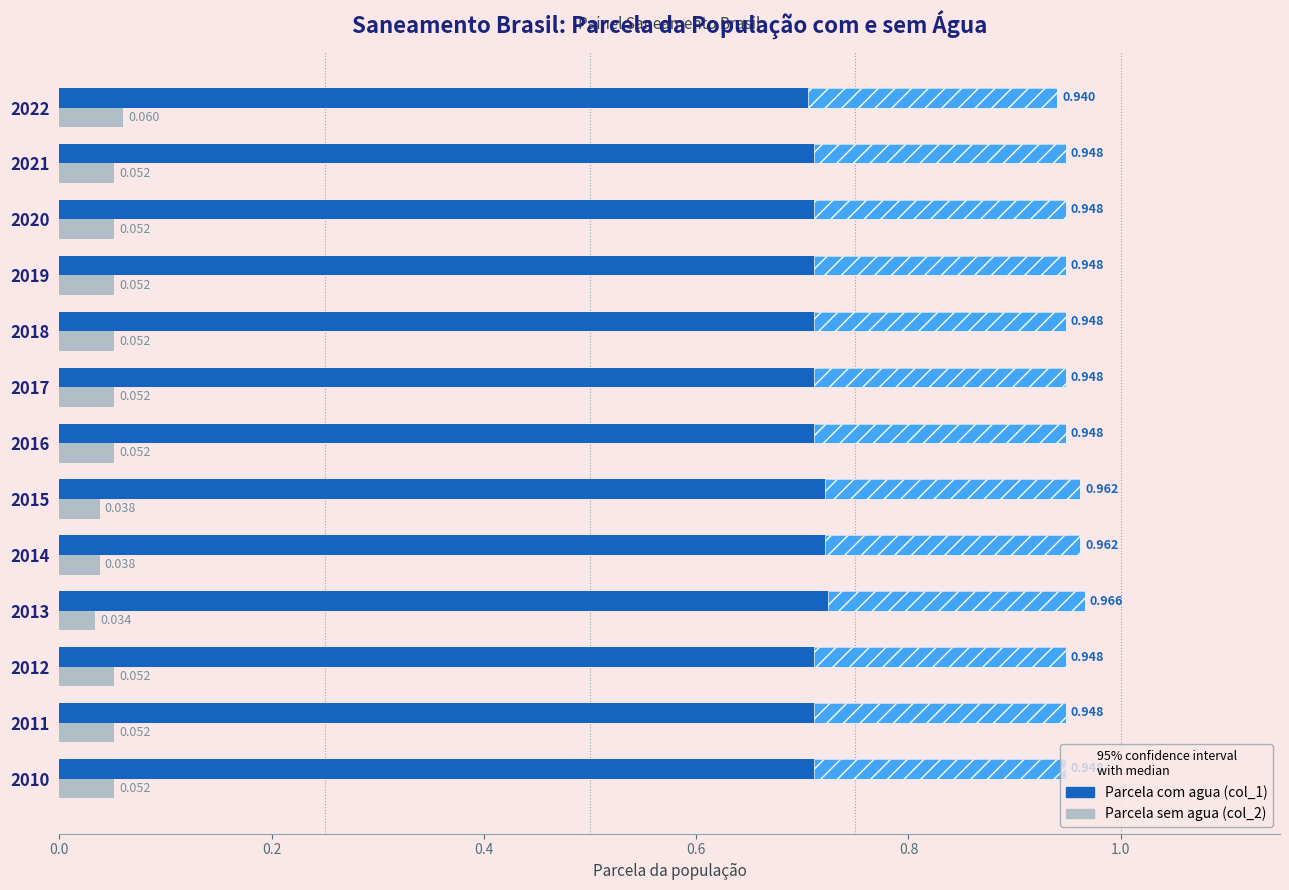

Is it true that Parcela sem agua (col_2) equals 0.1 at 2018?

False